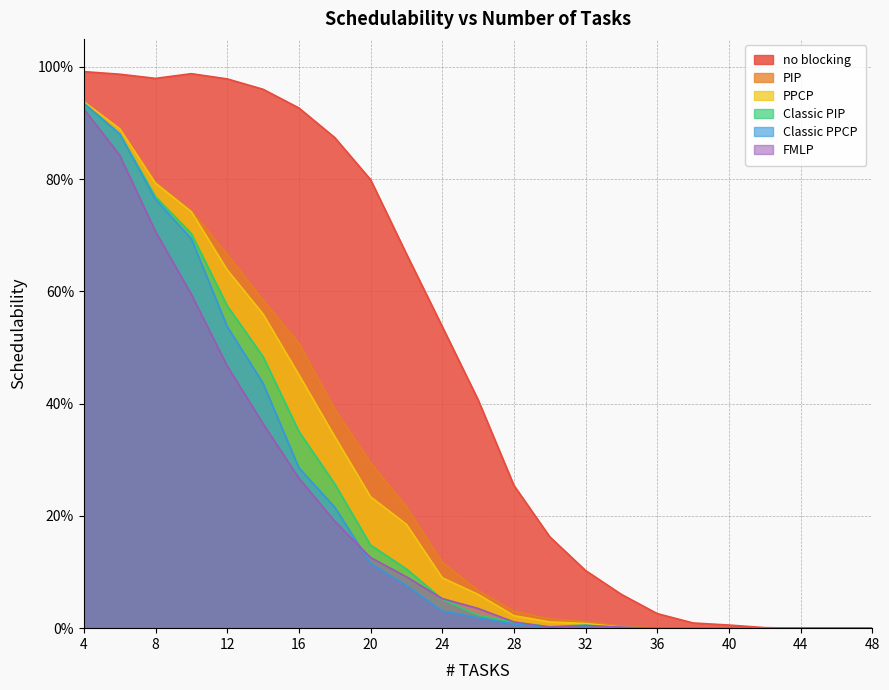

Rank the categories by PPCP value from highest to lowest.

4, 6, 8, 10, 12, 14, 16, 18, 20, 22, 24, 26, 28, 30, 32, 34, 36, 38, 40, 42, 44, 46, 48